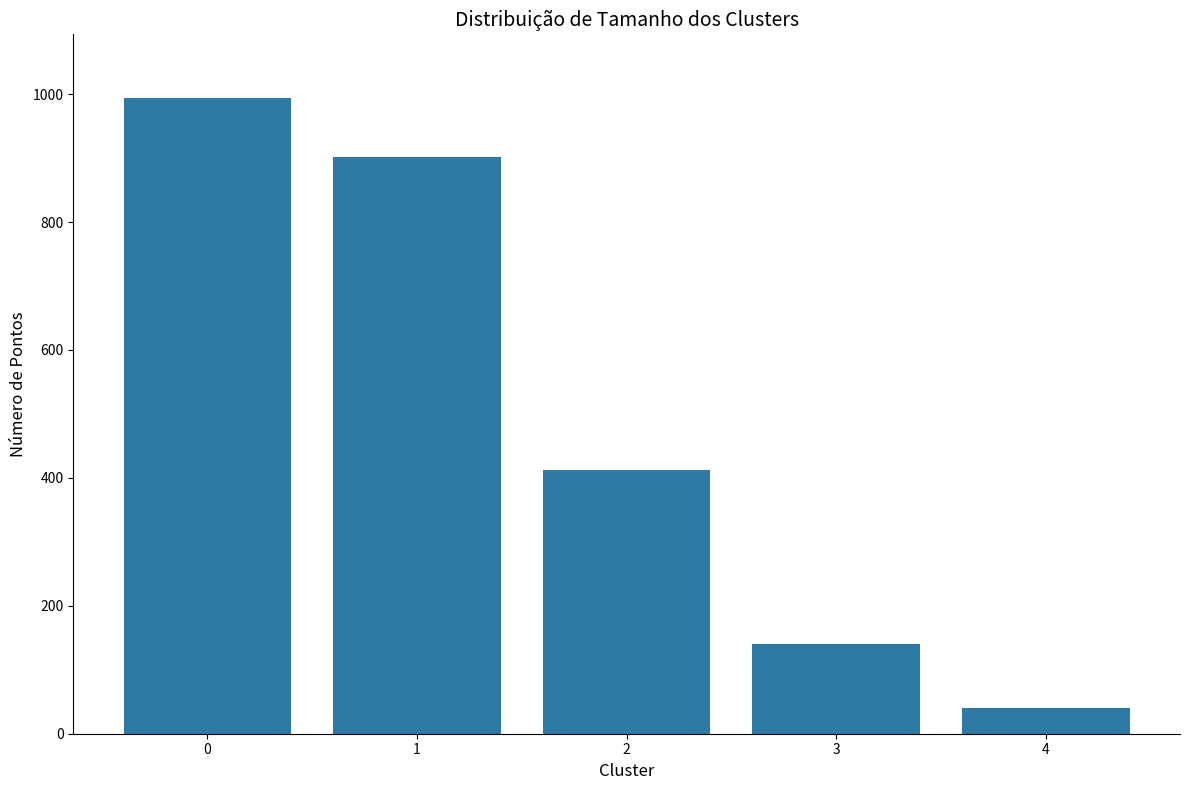

What is the approximate value at 2?

412